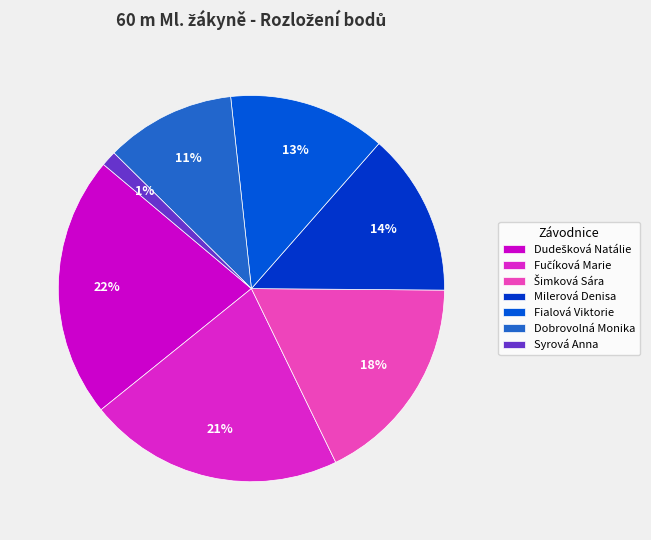

How many segments does this pie chart have?

7